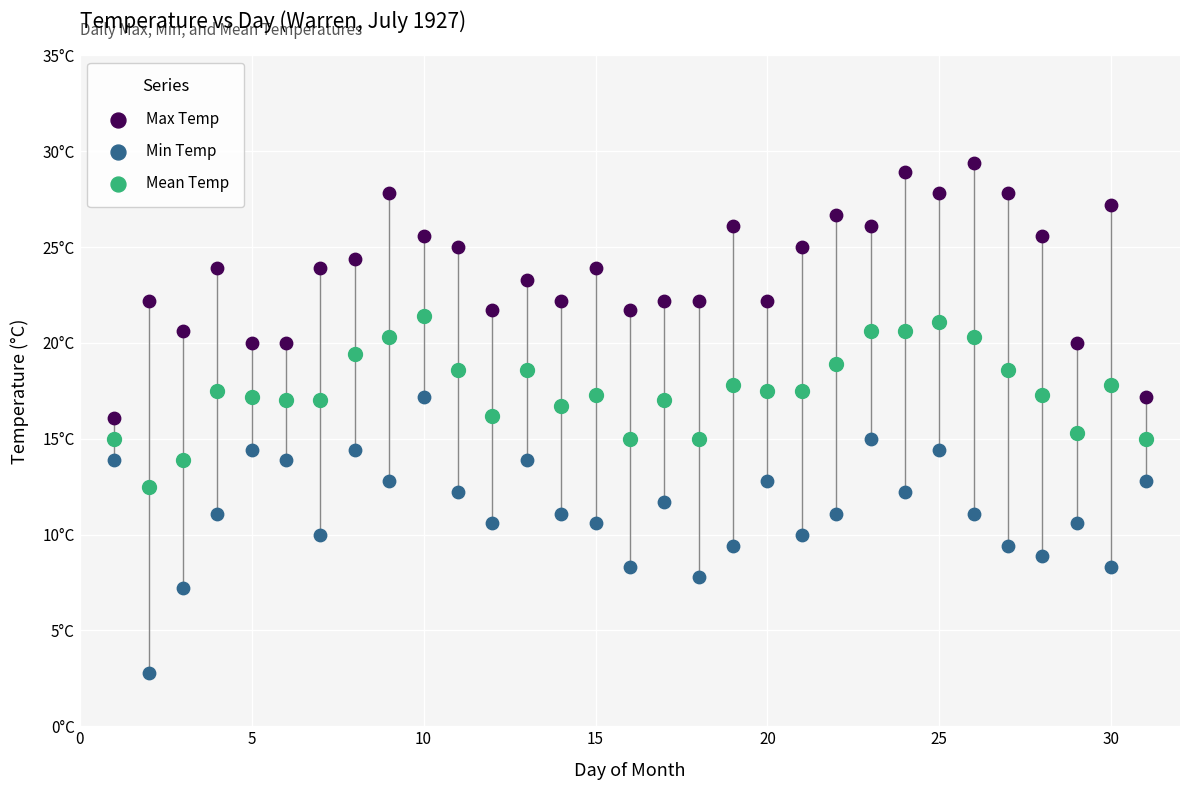

Which series contains the highest Y value?

Max Temp